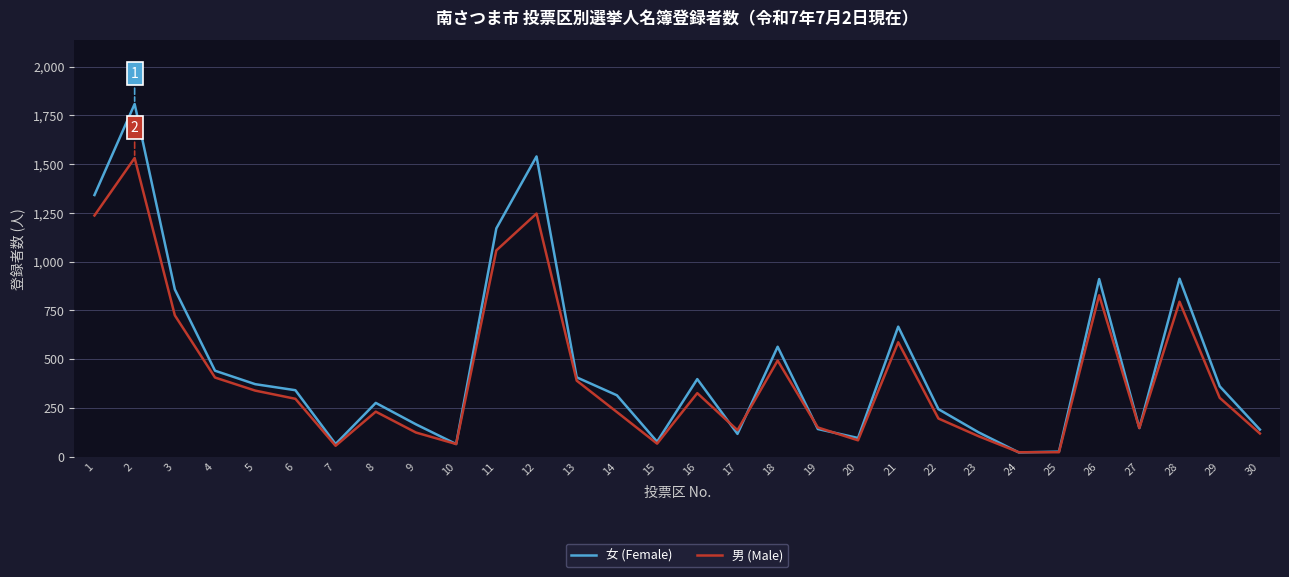

Which series has the widest spread of values?

女 (Female)